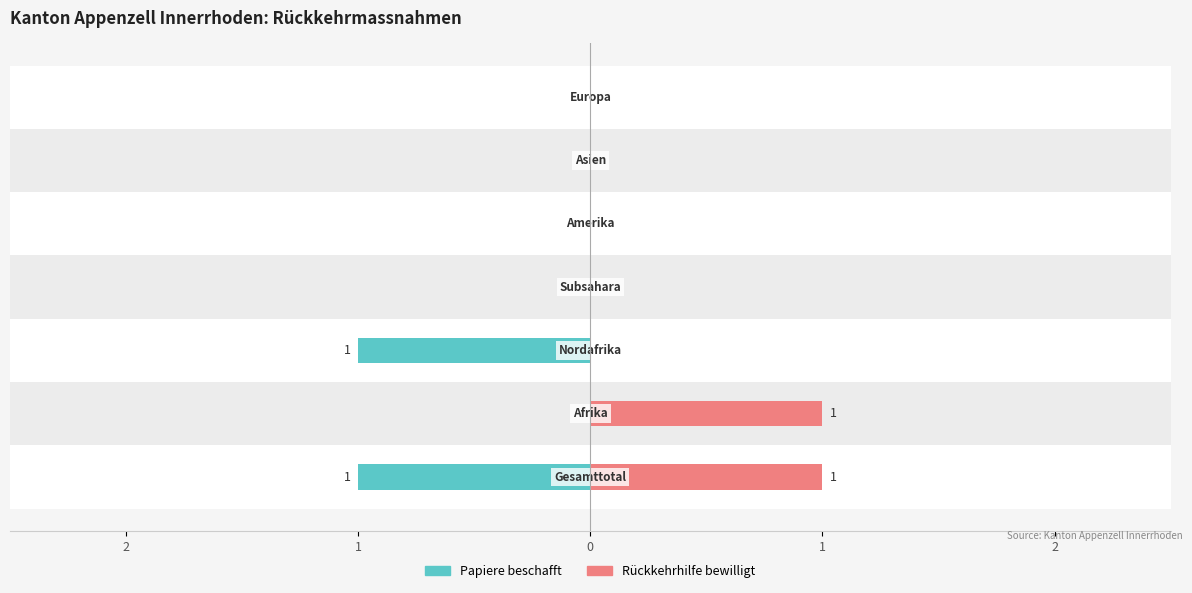

Count the Papiere beschafft values in the range -1 to 0.

7